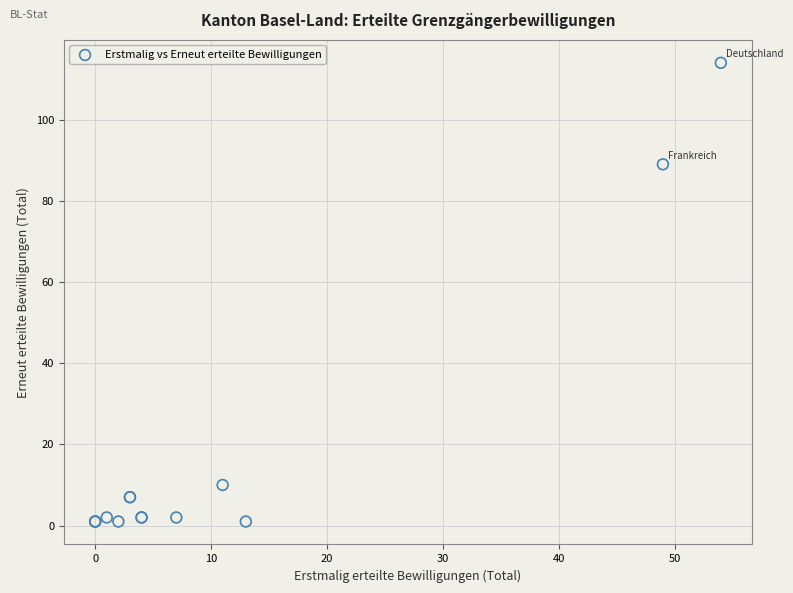

What Y value in the scatter plot is closest to 57?

89